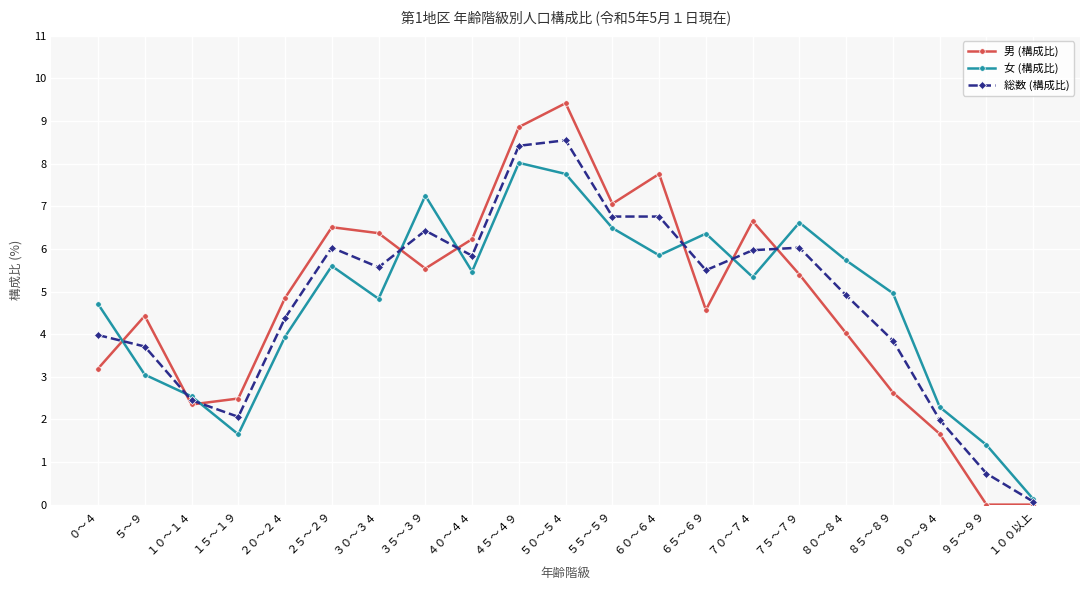

Is the value of 総数 (構成比) at ４５～４９ greater than the value of 男 (構成比) at ４０～４４?

Yes